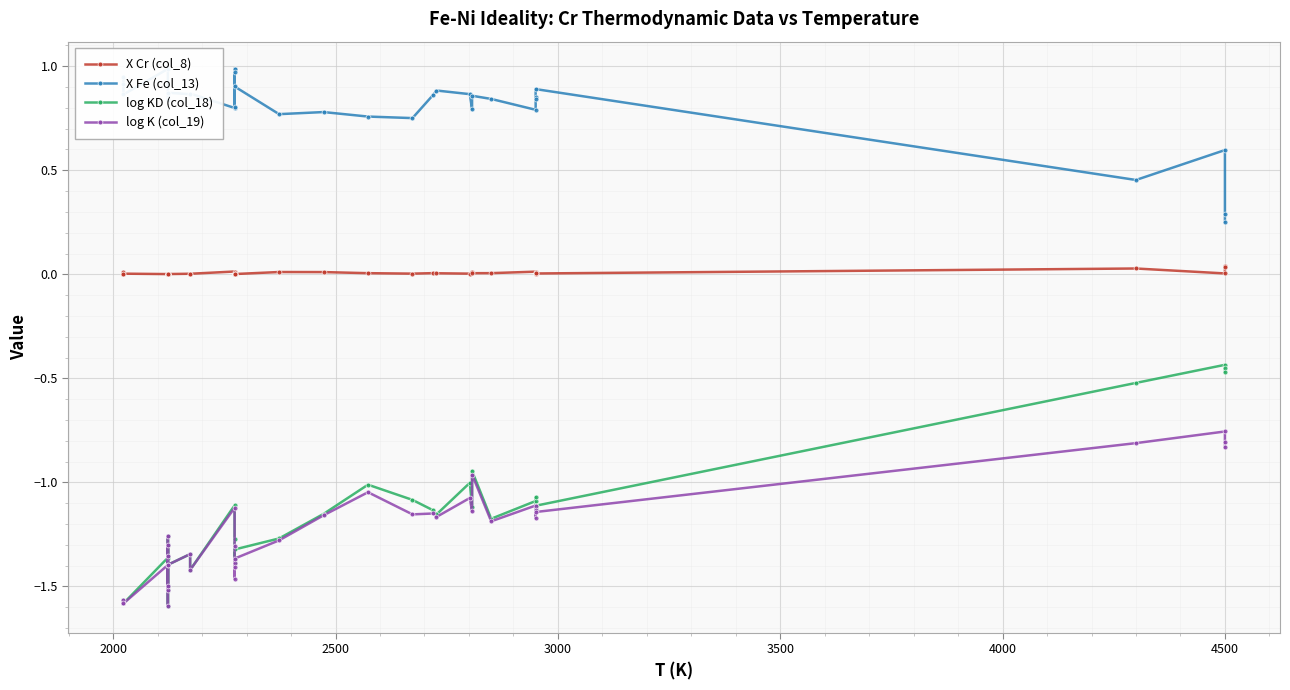

Is the value of X Fe (col_13) at 9 greater than the value of X Cr (col_8) at 25?

Yes